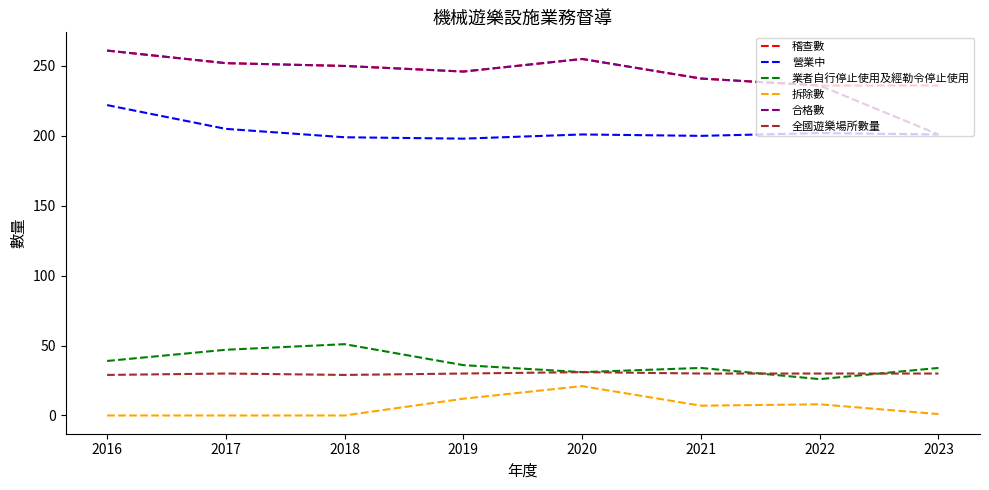

What is the difference between the highest and lowest values at 2018?

250